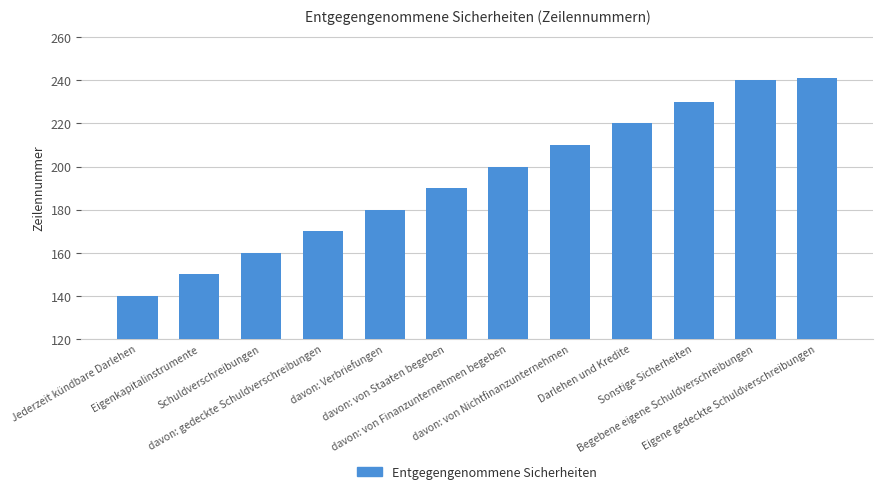

Are the bars horizontal?

No